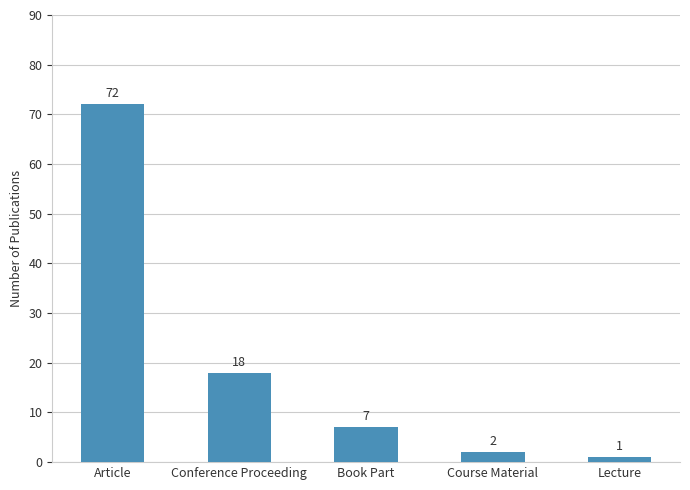

List the labels in order of value, smallest first.

Lecture, Course Material, Book Part, Conference Proceeding, Article